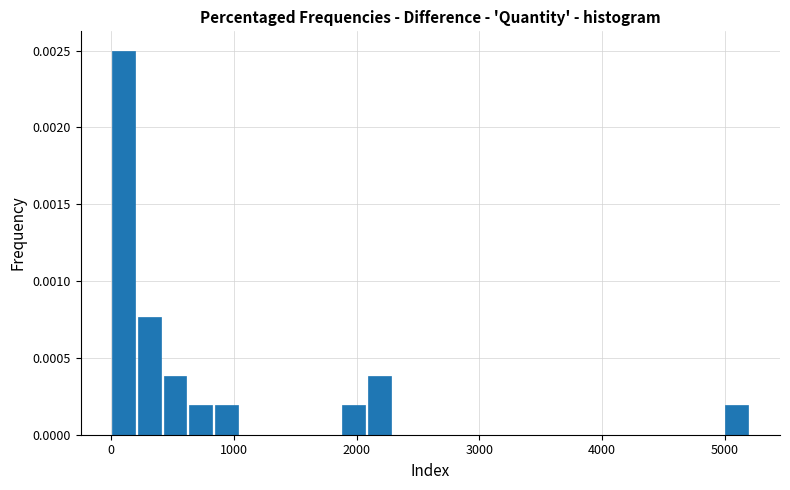

Read against the x-axis, roughly where is the centre of the tallest bar?

100